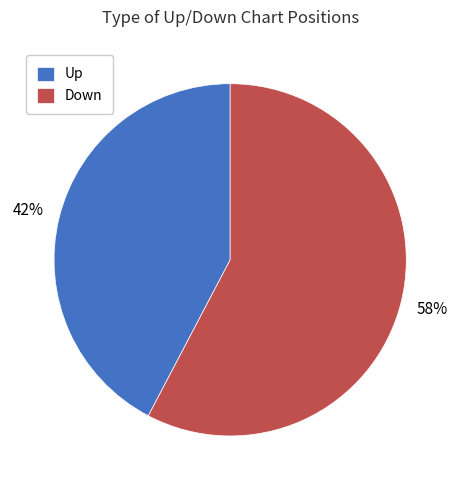

The Down slice represents 58% of the pie. True or false?

True